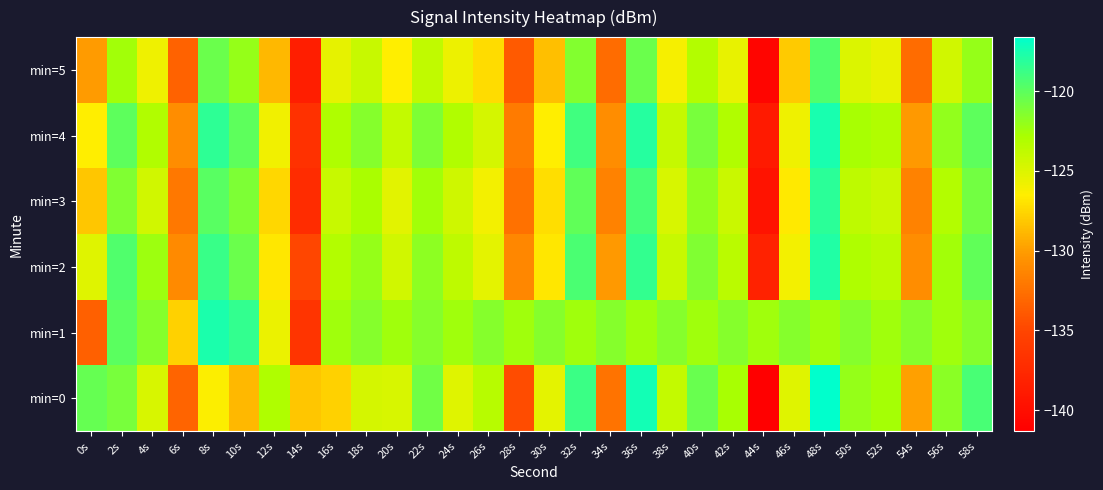

Which has a higher value, 24s or 20s?

20s